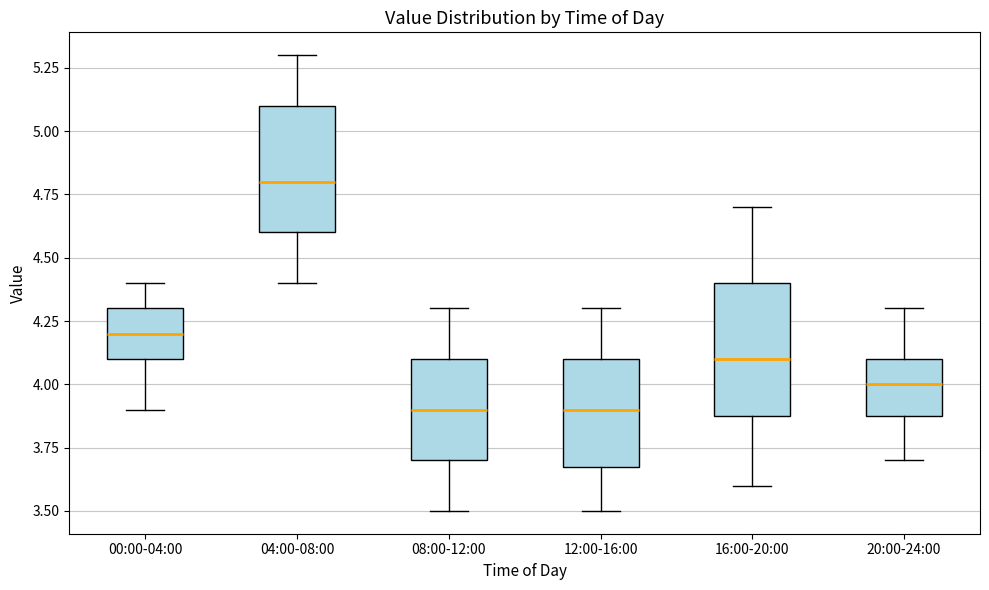

Where does the upper whisker of the box for 00:00-04:00 end on the y-axis? The values are not printed on the chart, so give them approximately, as read against the axis.

4.4